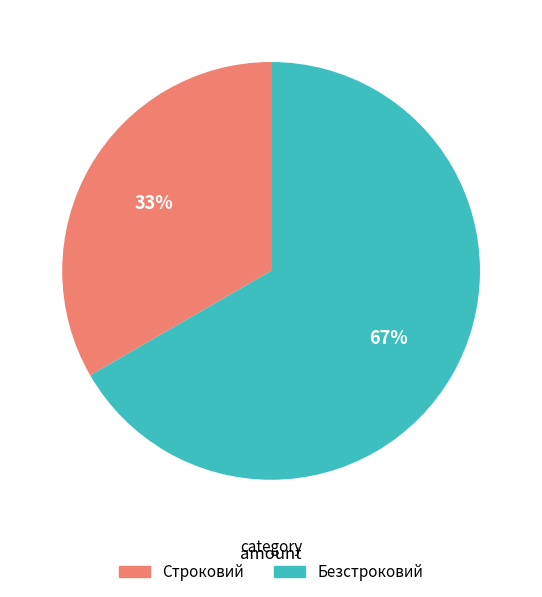

Is the sum of Безстроковий and Строковий greater than half?

Yes